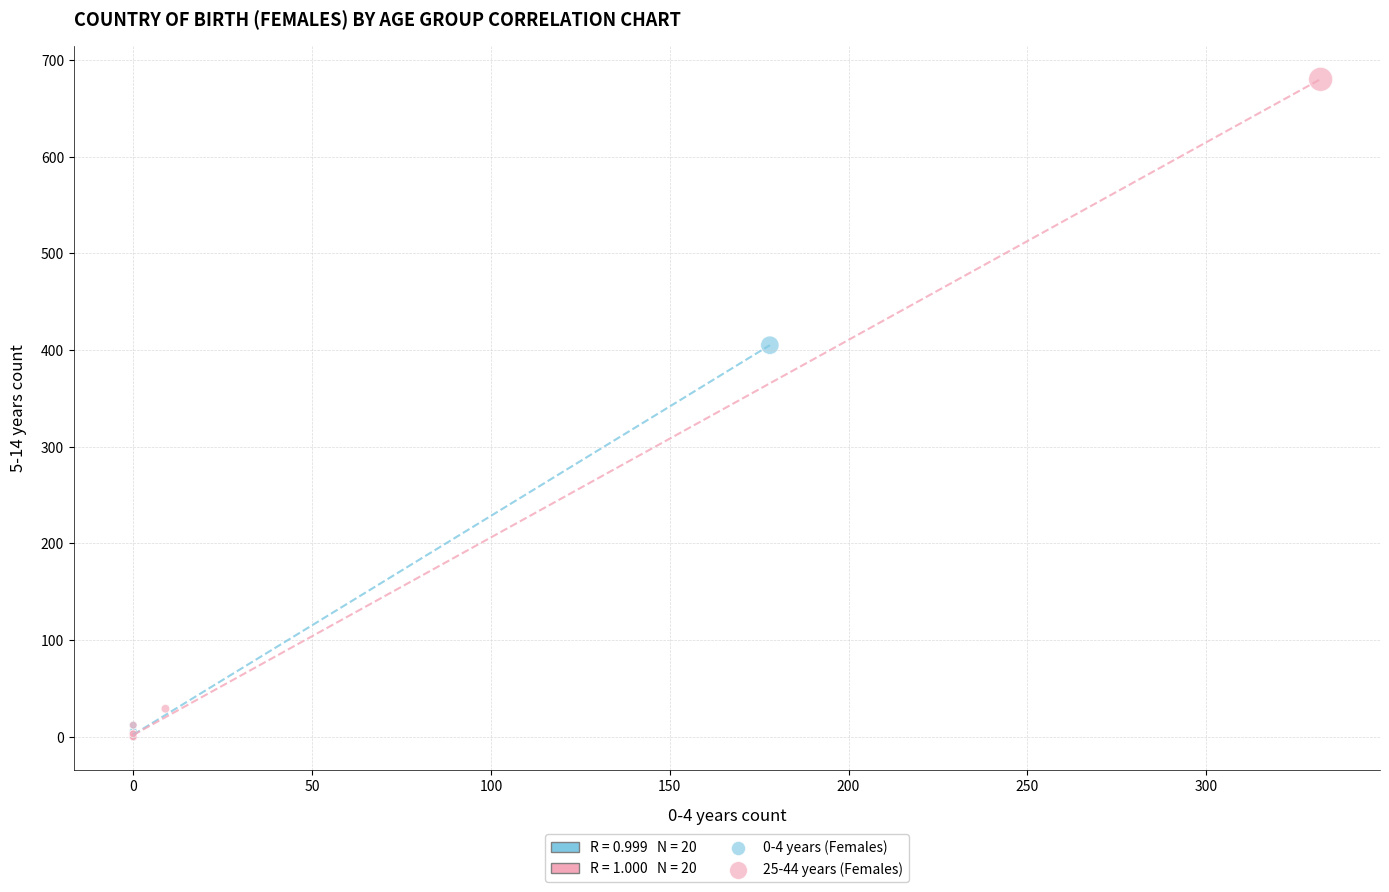

Which series reaches the maximum Y coordinate?

25-44 years (Females)